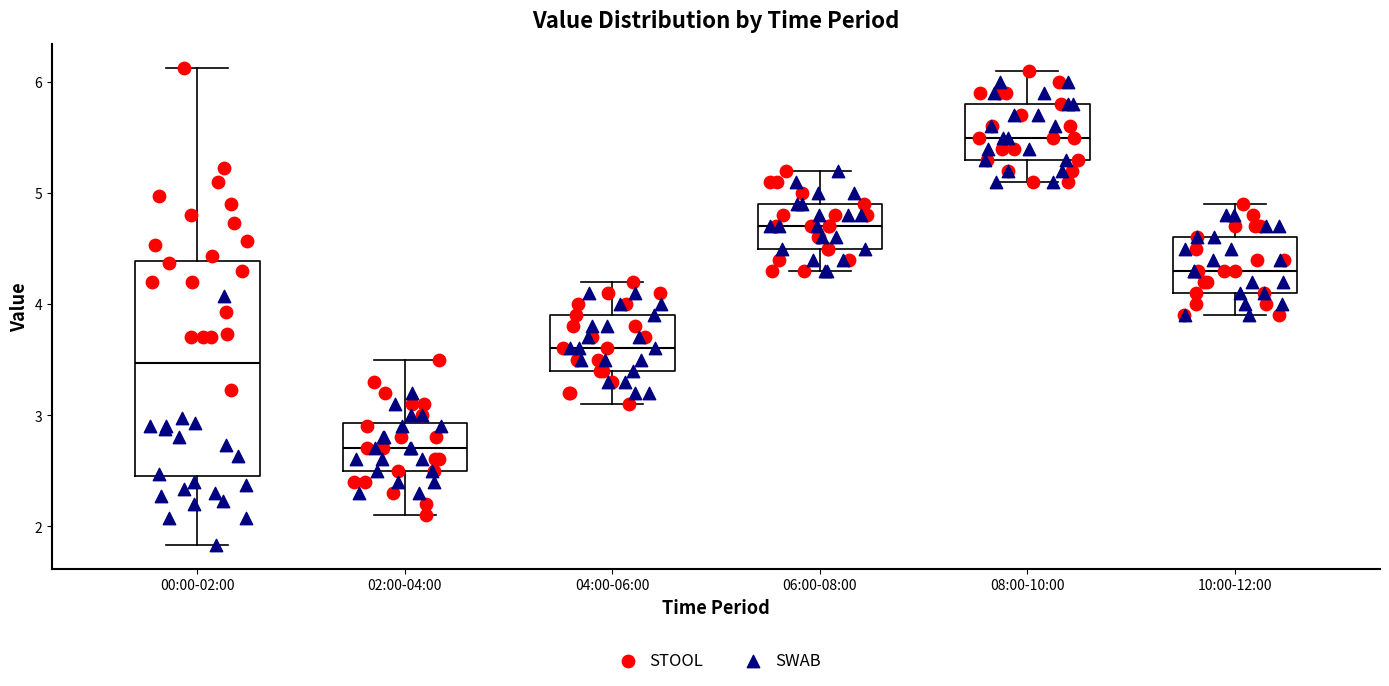

Where does the lower whisker of the box for 00:00-02:00 end on the y-axis? The values are not printed on the chart, so give them approximately, as read against the axis.

1.8